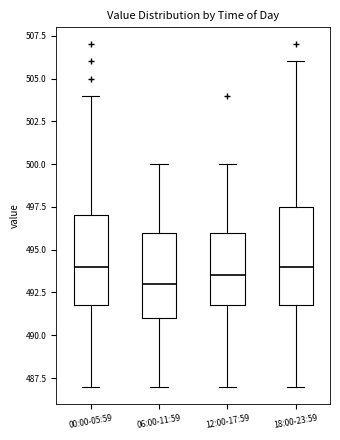

Reading left to right, read every box against the y-axis: the position of its median line, the range the box covers, and the ends of its whiskers. The values are not printed on the chart, so give them approximately, as read against the axis.

00:00-05:59: median 494.0, box 492.0 to 497.0, whiskers 487.0 to 504.0
06:00-11:59: median 493.0, box 491.0 to 496.0, whiskers 487.0 to 500.0
12:00-17:59: median 493.5, box 492.0 to 496.0, whiskers 487.0 to 500.0
18:00-23:59: median 494.0, box 492.0 to 497.5, whiskers 487.0 to 506.0